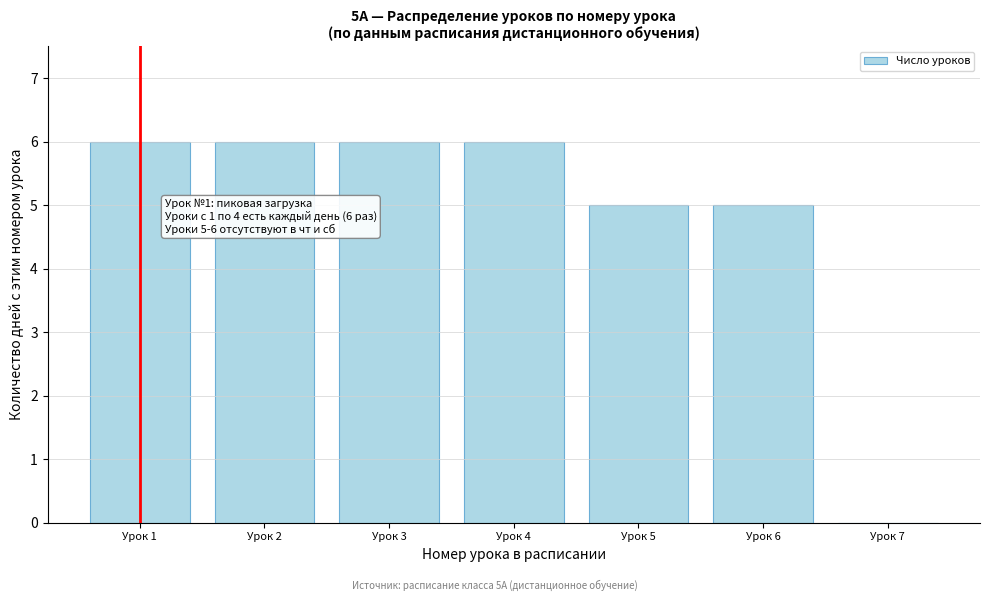

Reading left to right, what are all the values shown in this chart?

Урок 1=6	Урок 2=6	Урок 3=6	Урок 4=6	Урок 5=5	Урок 6=5	Урок 7=0